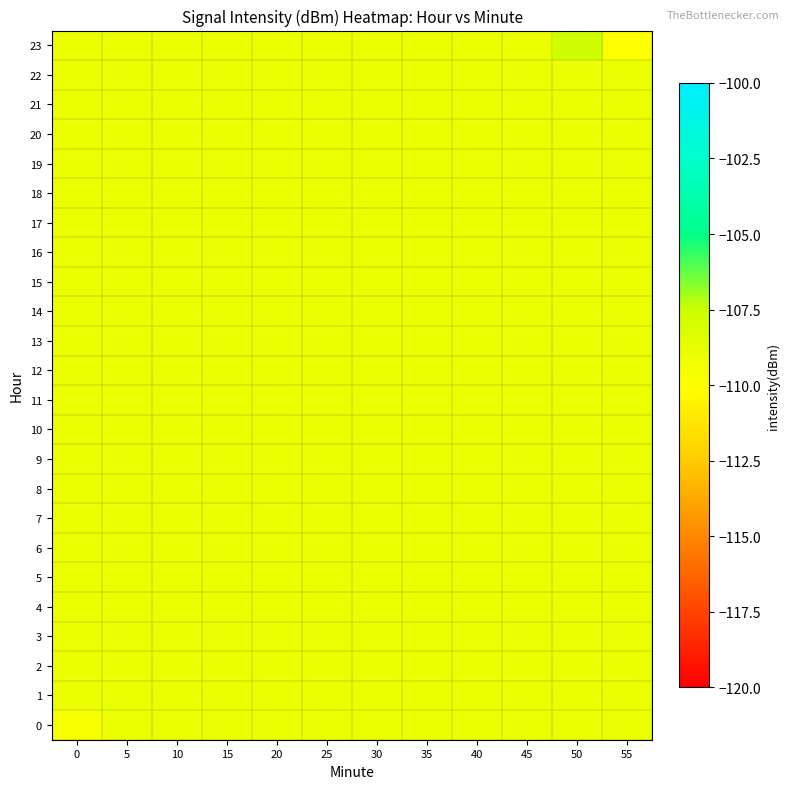

Rank the series by their maximum value, from highest to lowest.

23, 0, 1, 2, 3, 4, 5, 6, 7, 8, 9, 10, 11, 12, 13, 14, 15, 16, 17, 18, 19, 20, 21, 22